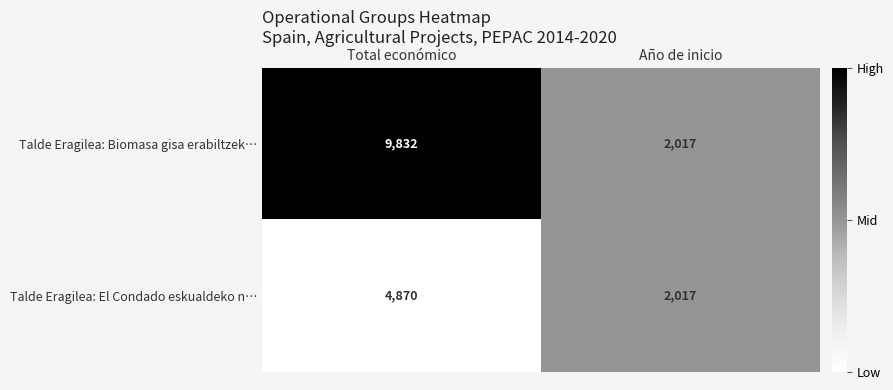

At which label is Talde Eragilea: Biomasa gisa erabiltzek… closest to 5924?

Año de inicio